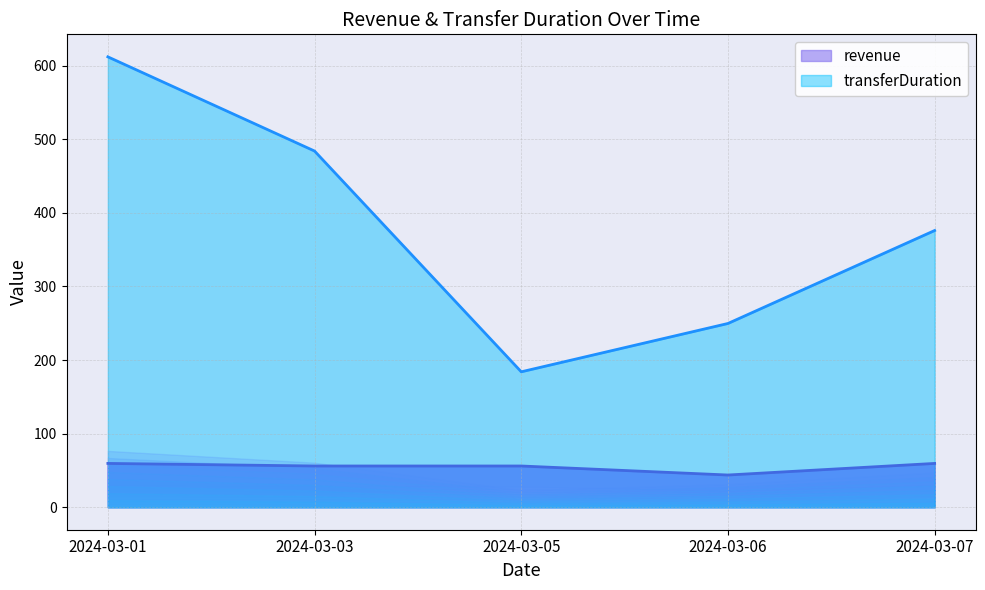

Reading left to right, what are all the values shown in this chart?

revenue: 2024-03-01=59.5	2024-03-03=56.0	2024-03-05=56.0	2024-03-06=43.8	2024-03-07=59.5
transferDuration: 2024-03-01=612.0	2024-03-03=484.0	2024-03-05=184.0	2024-03-06=249.7	2024-03-07=376.0